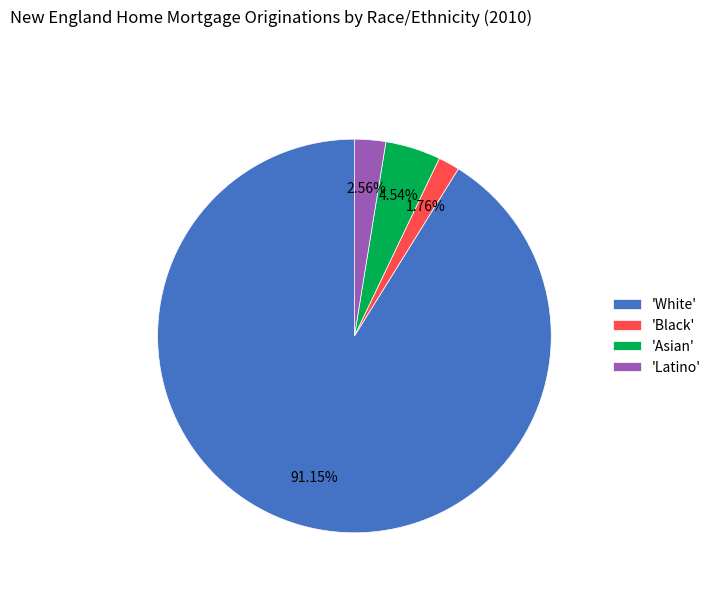

Is there any slice that represents more than half of the pie?

Yes